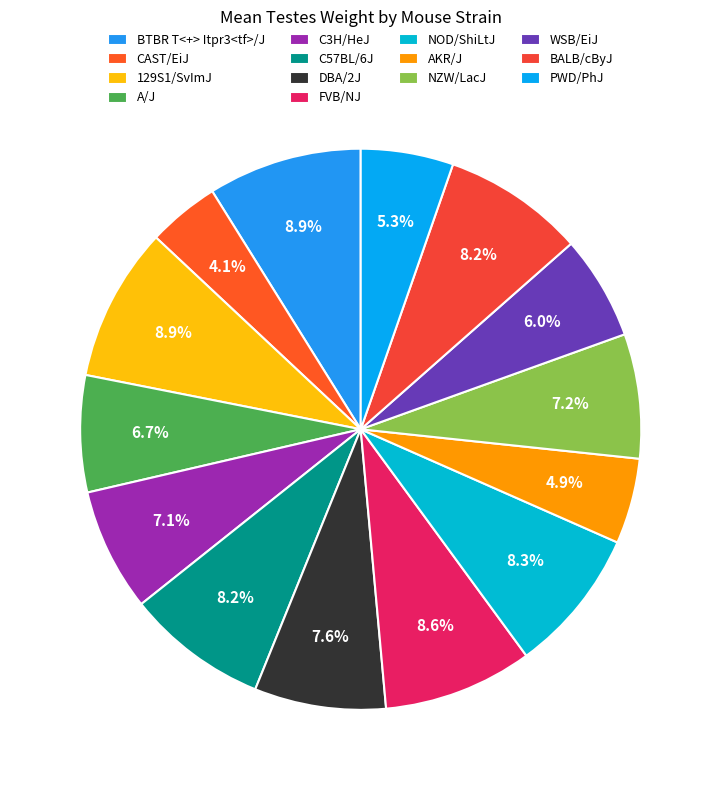

How many segments does this pie chart have?

14